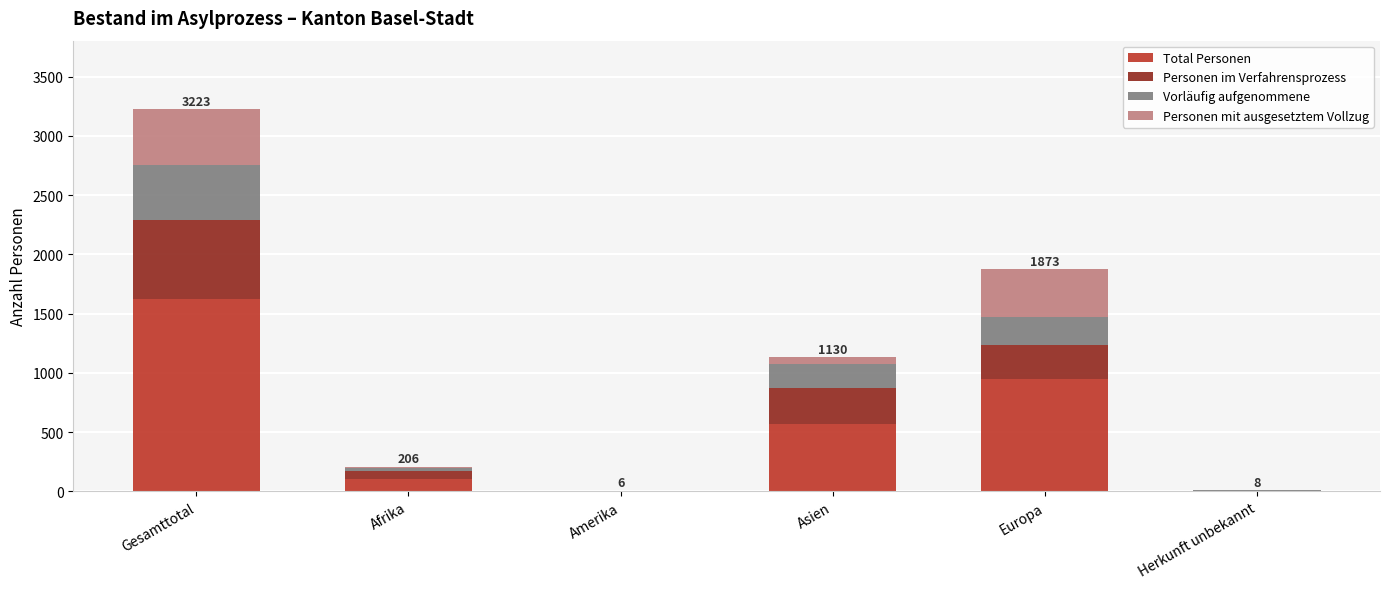

Count the number of categories in the chart.

6